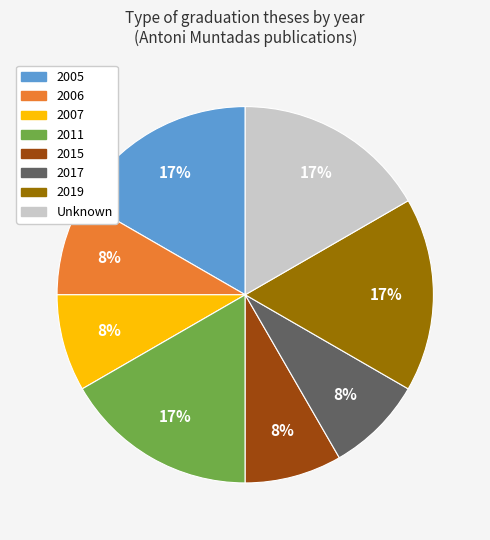

Does 2011 account for over 50% of the chart?

No